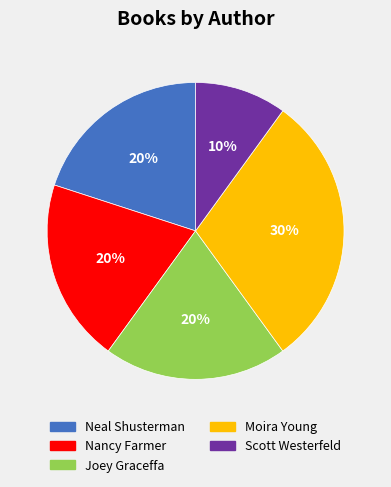

Is the sum of Scott Westerfeld and Moira Young greater than half?

No